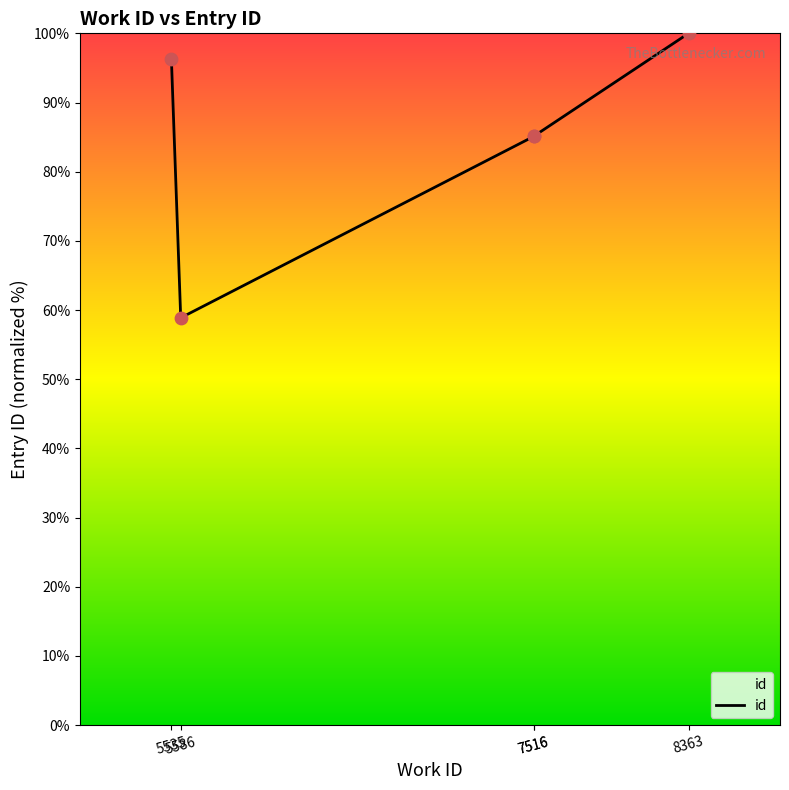

Approximately how many times larger is the value at 7516 compared to 8363?

0.9